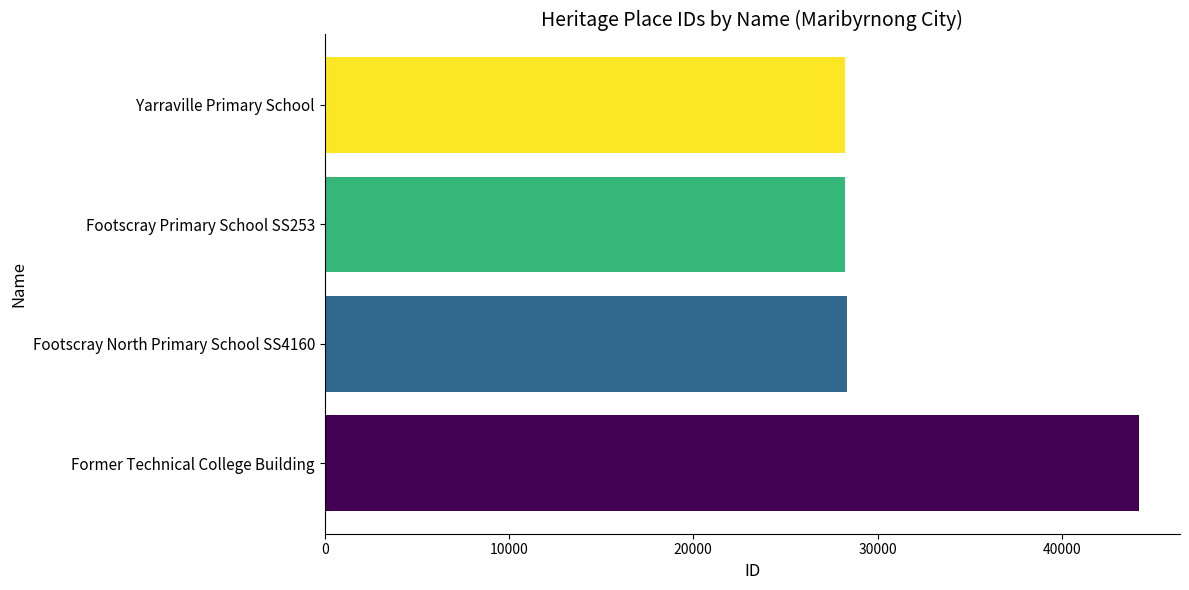

Count the number of categories in the chart.

4